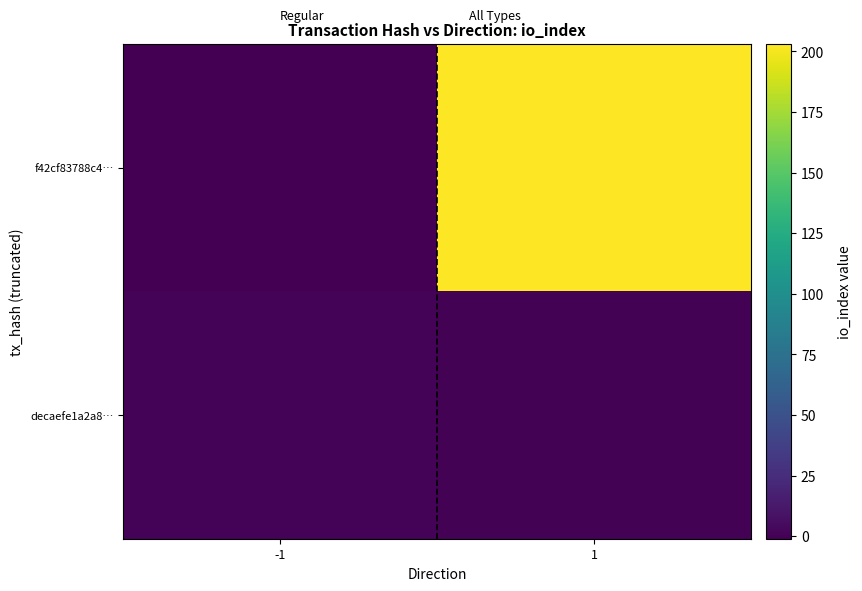

At which category does the chart reach its peak across all series?

1